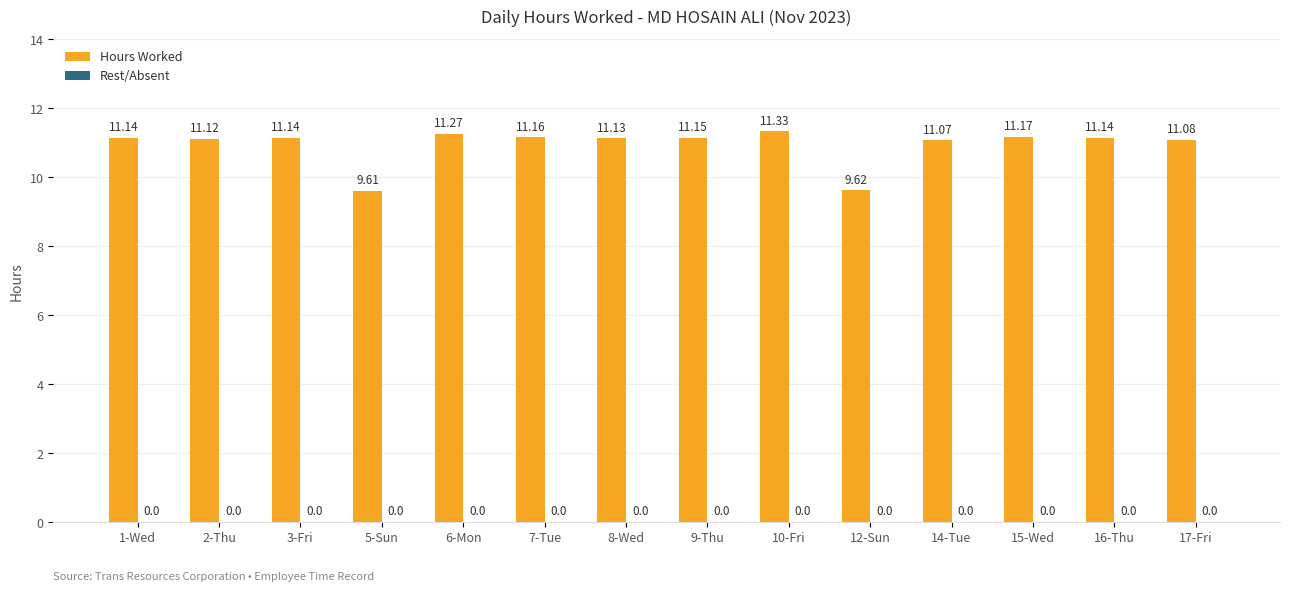

How many series are shown in this chart?

1